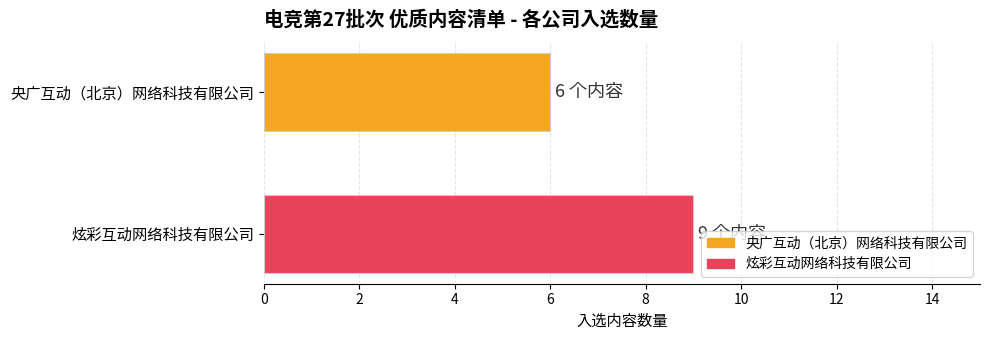

Rank the series by their maximum value, from highest to lowest.

炫彩互动网络科技有限公司, 央广互动（北京）网络科技有限公司